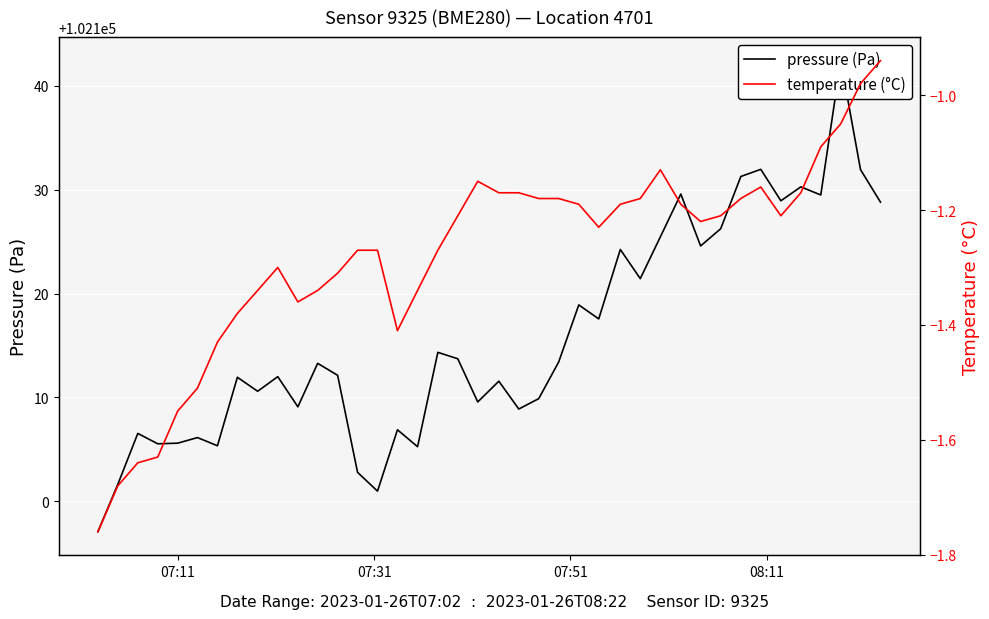

At how many categories does at least one series exceed 83101?

40